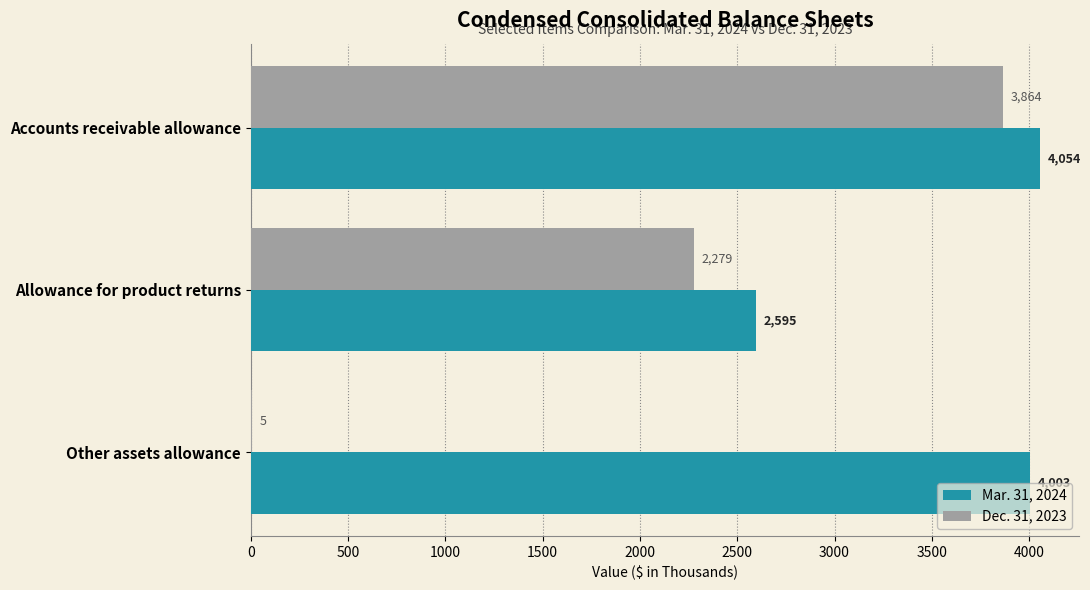

How many categories are shown in the chart?

3